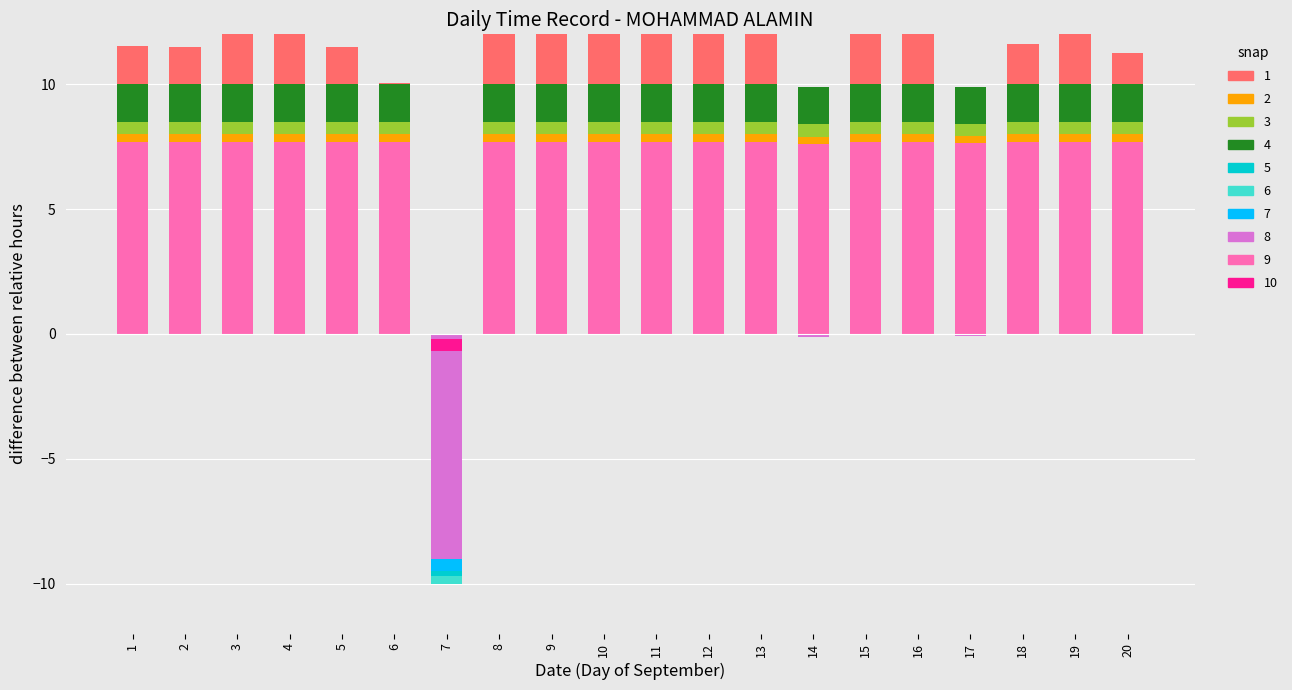

How many categories are shown in the chart?

20